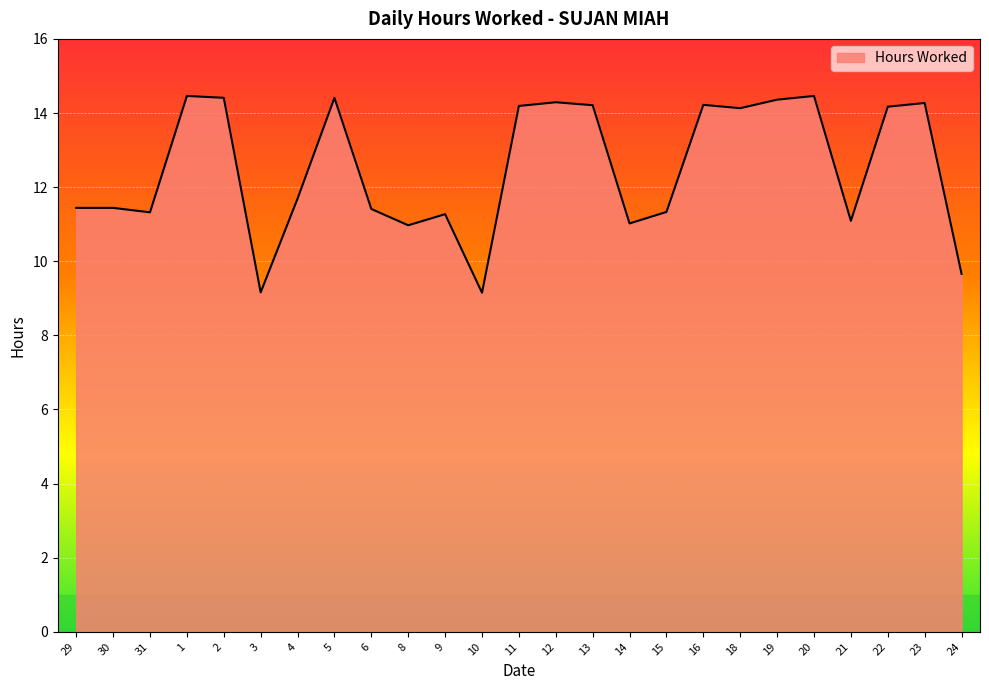

Approximately how many times larger is the value at 23 compared to 30?

1.2